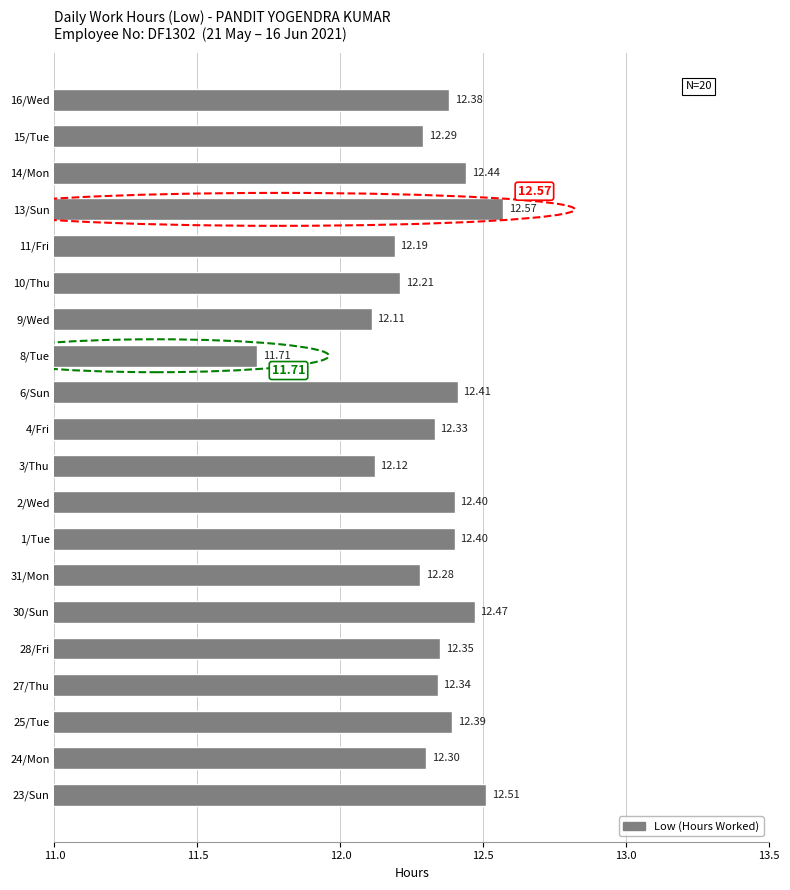

What is the minimum value shown in the chart?

11.7